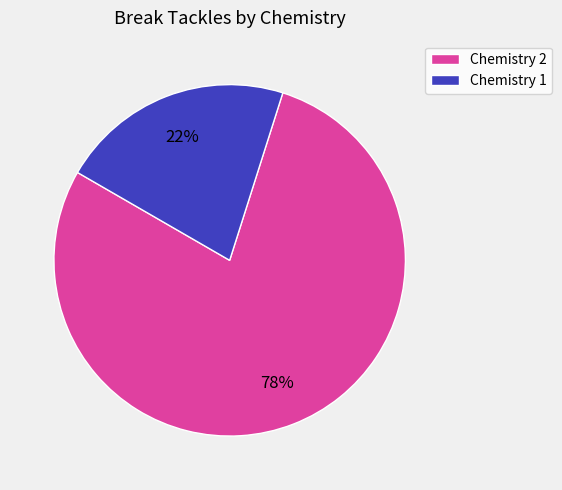

What is the smallest slice in the pie chart?

Chemistry 1